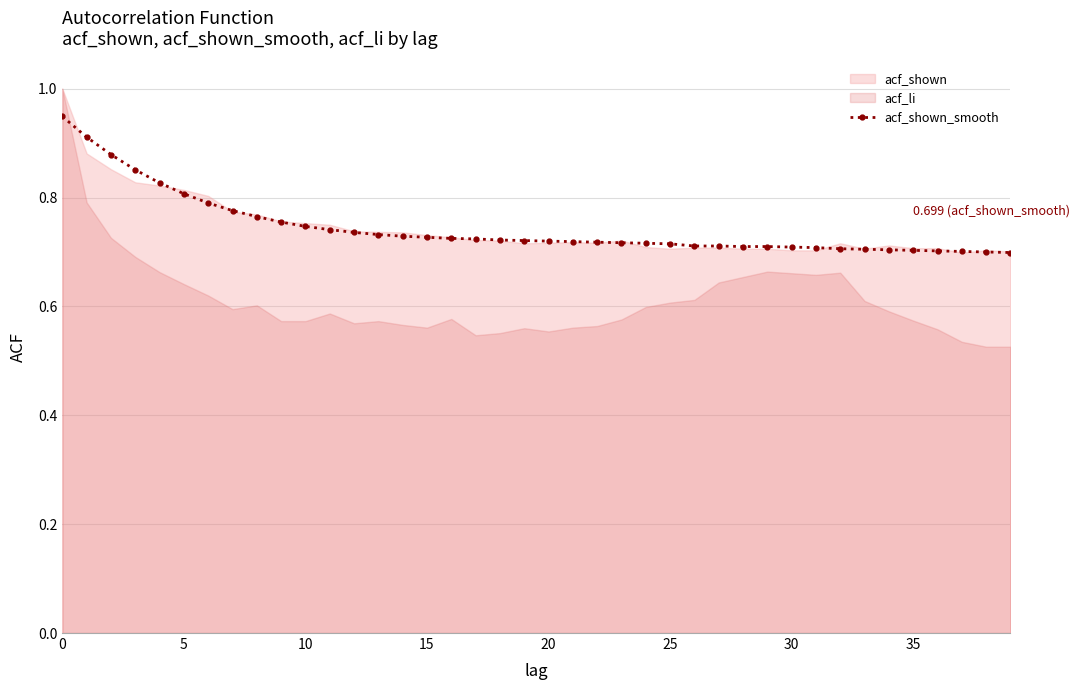

Where is the data nearest to the value 0?

39